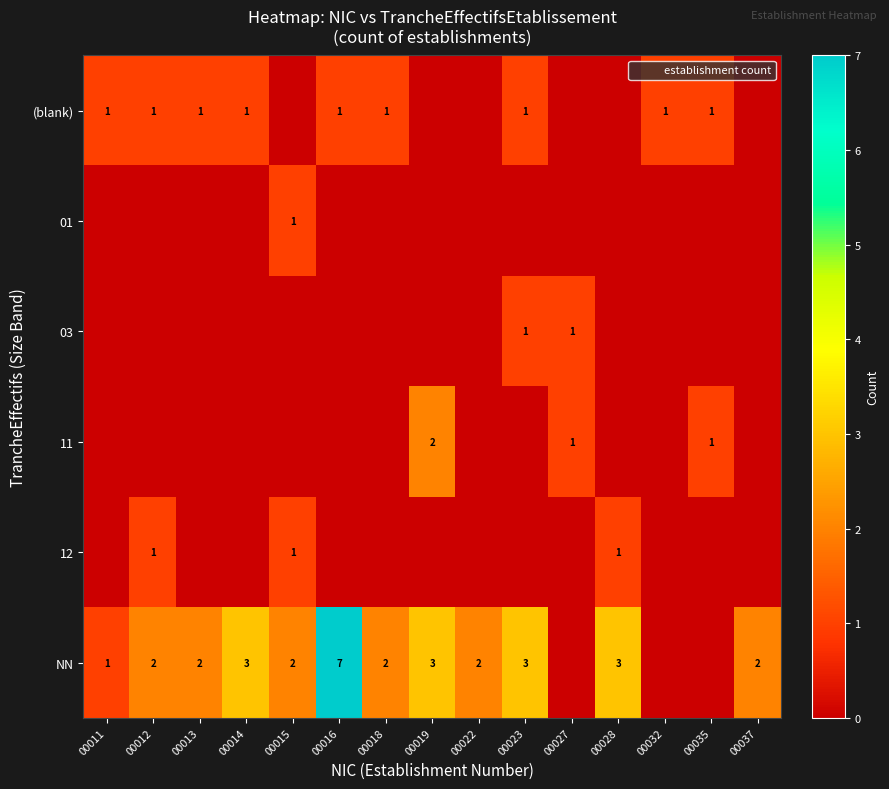

What is the difference between the highest and lowest values at 00013?

2